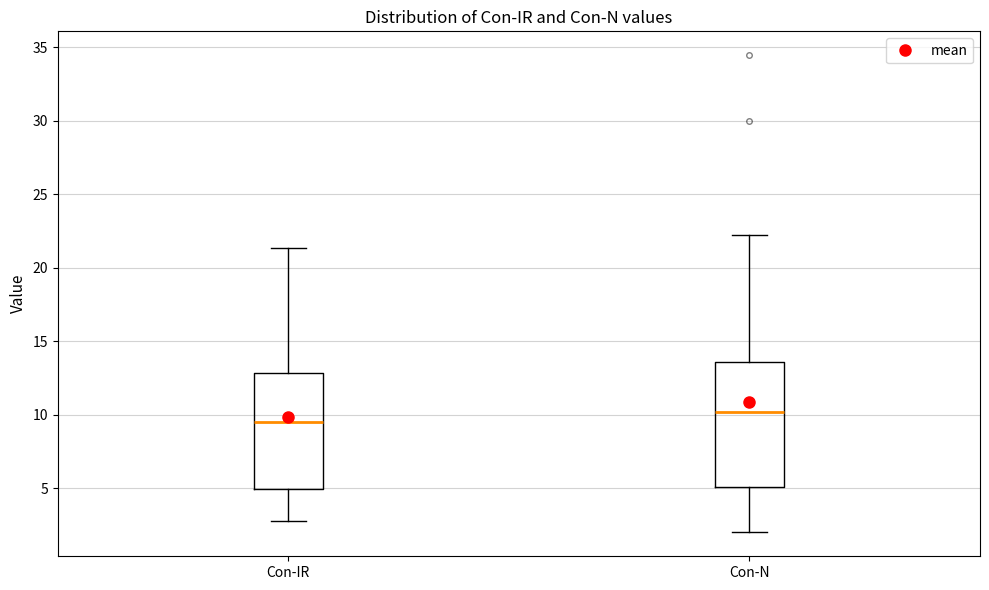

Reading left to right, read every box against the y-axis: the position of its median line, the range the box covers, and the ends of its whiskers. The values are not printed on the chart, so give them approximately, as read against the axis.

Con-IR: median 9.5, box 5.0 to 13.0, whiskers 2.5 to 21.5
Con-N: median 10.0, box 5.0 to 13.5, whiskers 2.0 to 22.0